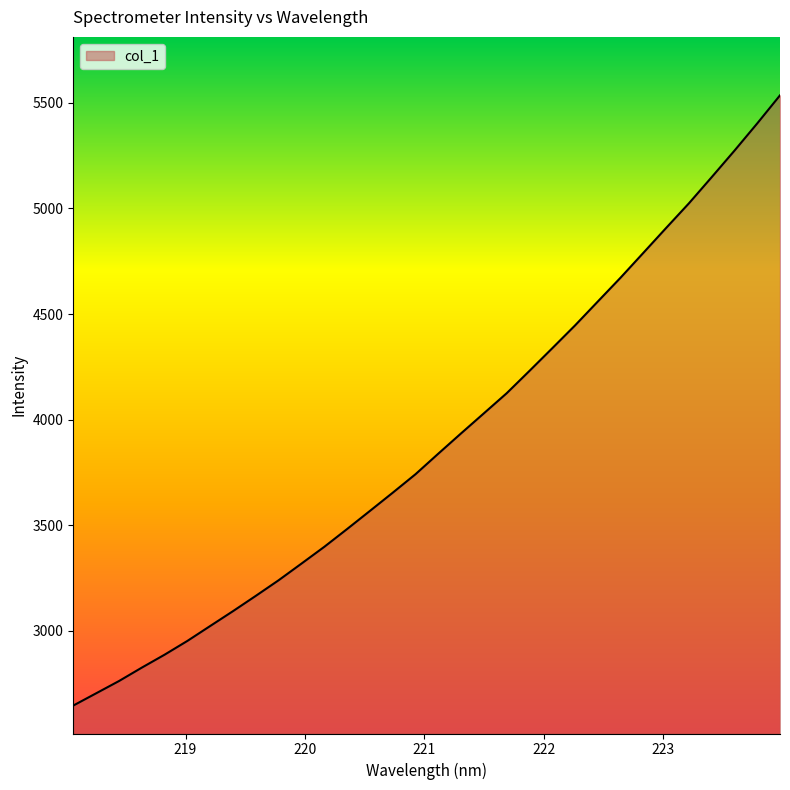

Reading right to left, transcribe all the data shown in this chart.

5535.7	5402.8	5273.8	5148.4	5024.4	4907.8	4789.9	4672.5	4559.4	4446.2	4338.2	4231.0	4125.1	4030.0	3935.1	3839.0	3741.7	3654.0	3567.8	3482.1	3397.9	3318.5	3239.8	3165.9	3093.5	3023.1	2952.5	2887.2	2825.9	2762.4	2704.3	2646.4